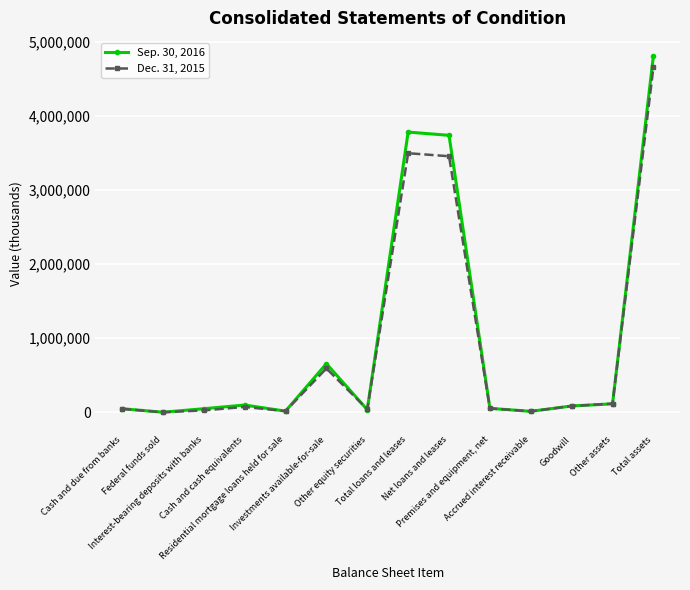

What is the label of the 12th point from the right?

Interest-bearing deposits with banks